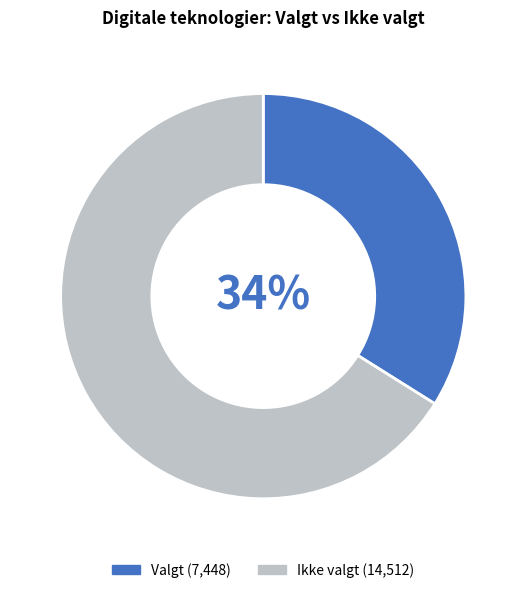

Is there a majority slice in this chart?

Yes